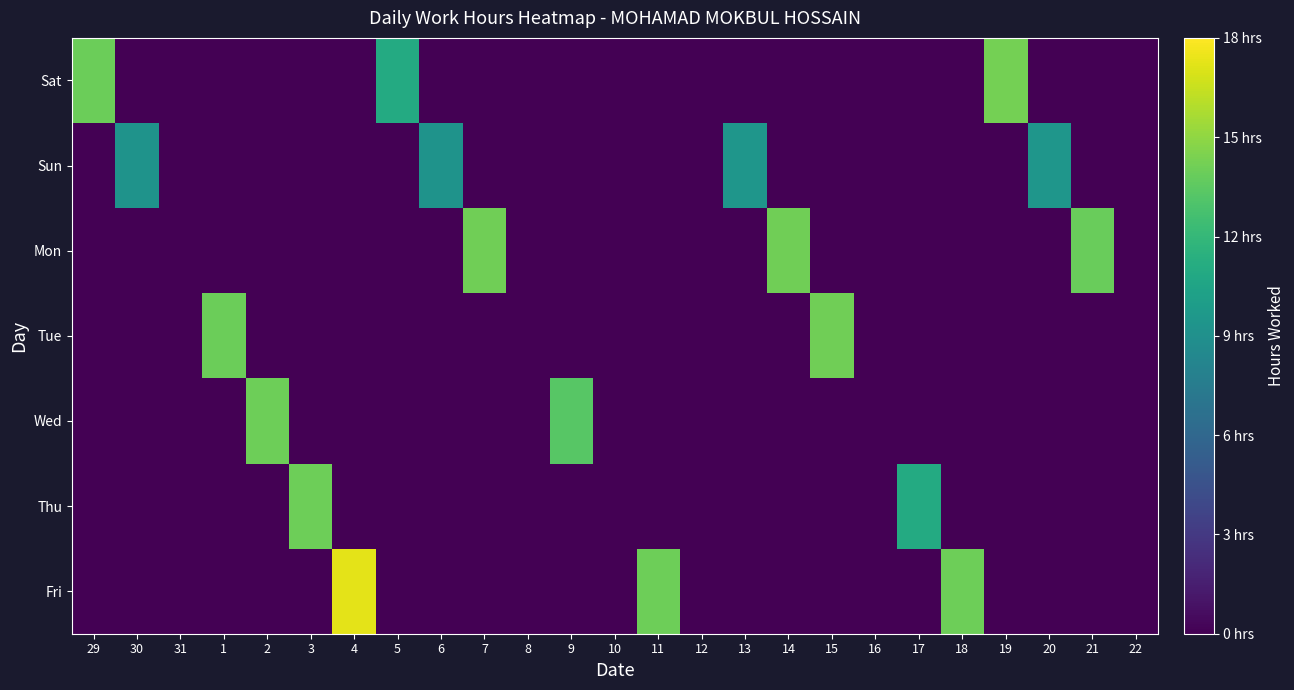

Which category has the lowest value across all series?

30